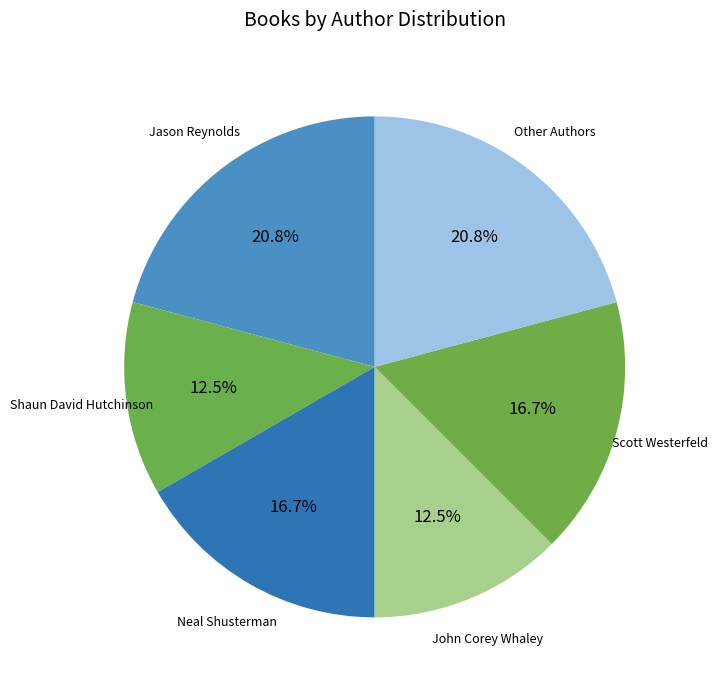

How many segments does this pie chart have?

6